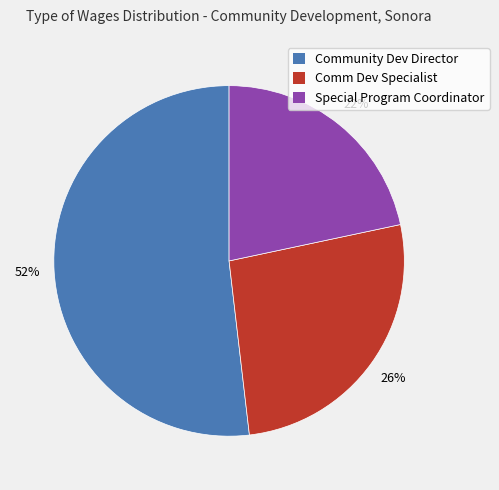

To the nearest percent, what is the average slice percentage?

33%